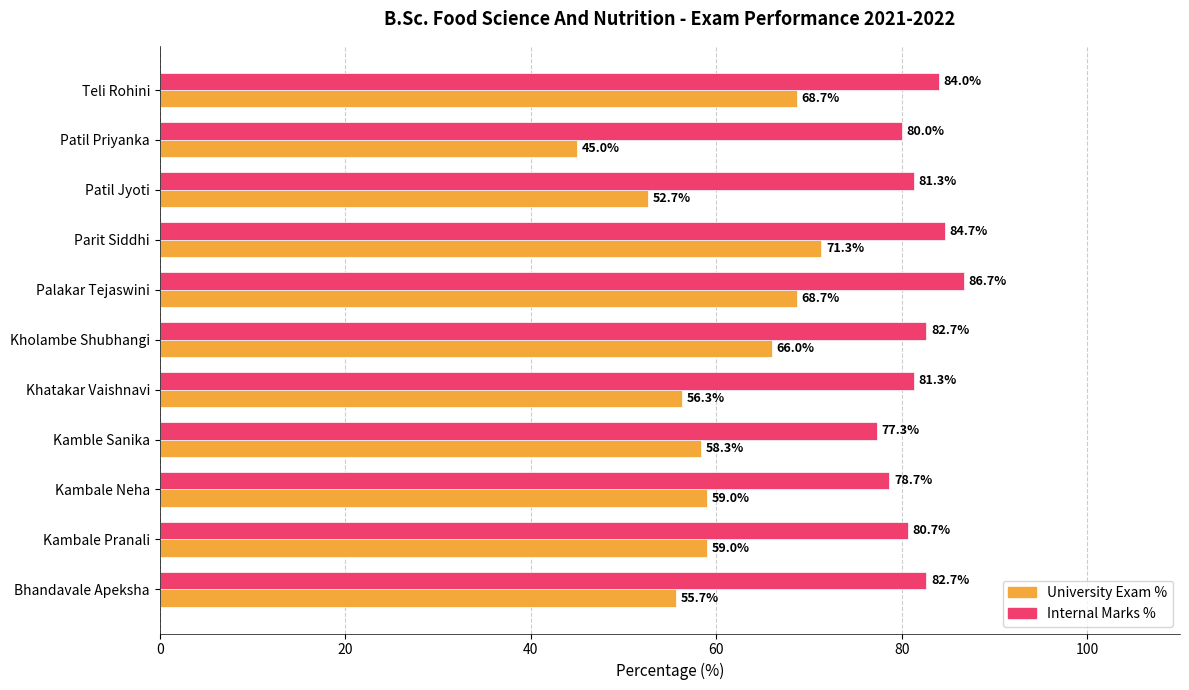

What is the sum of the Internal Marks % values at Kholambe Shubhangi and Patil Jyoti?

164.0